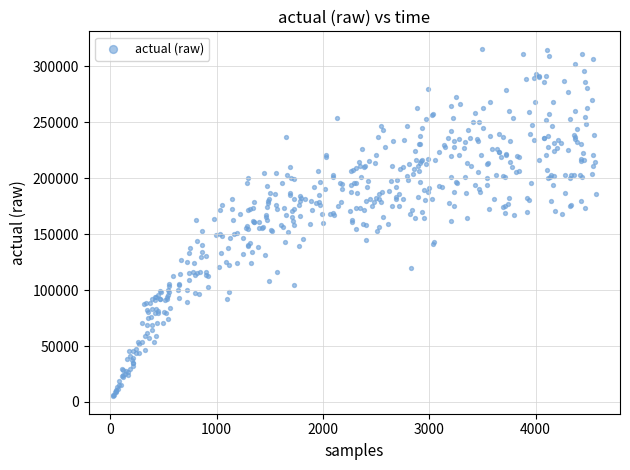

What is the range of Y values (max minus min)?

310654.4